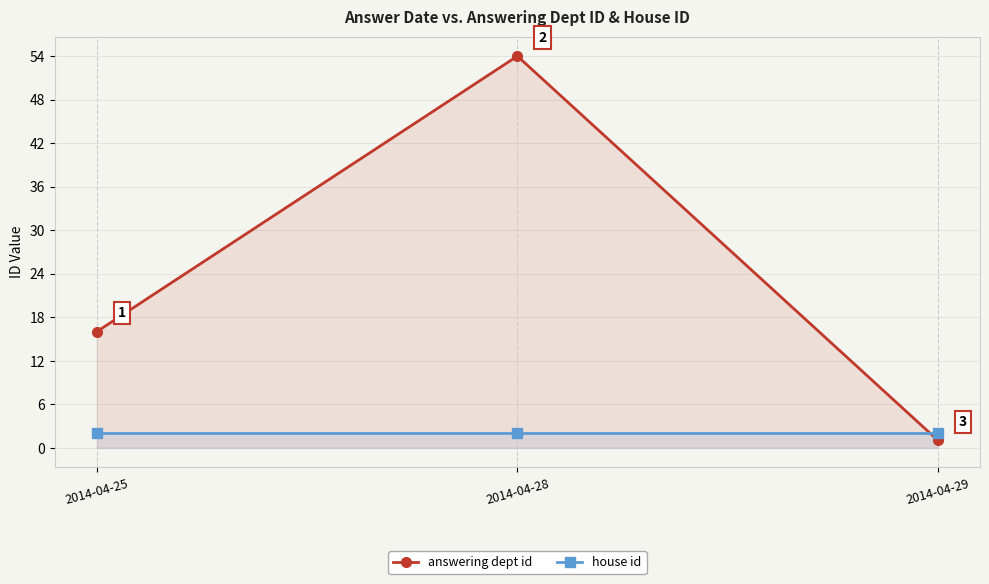

Does the chart have visible grid lines?

Yes